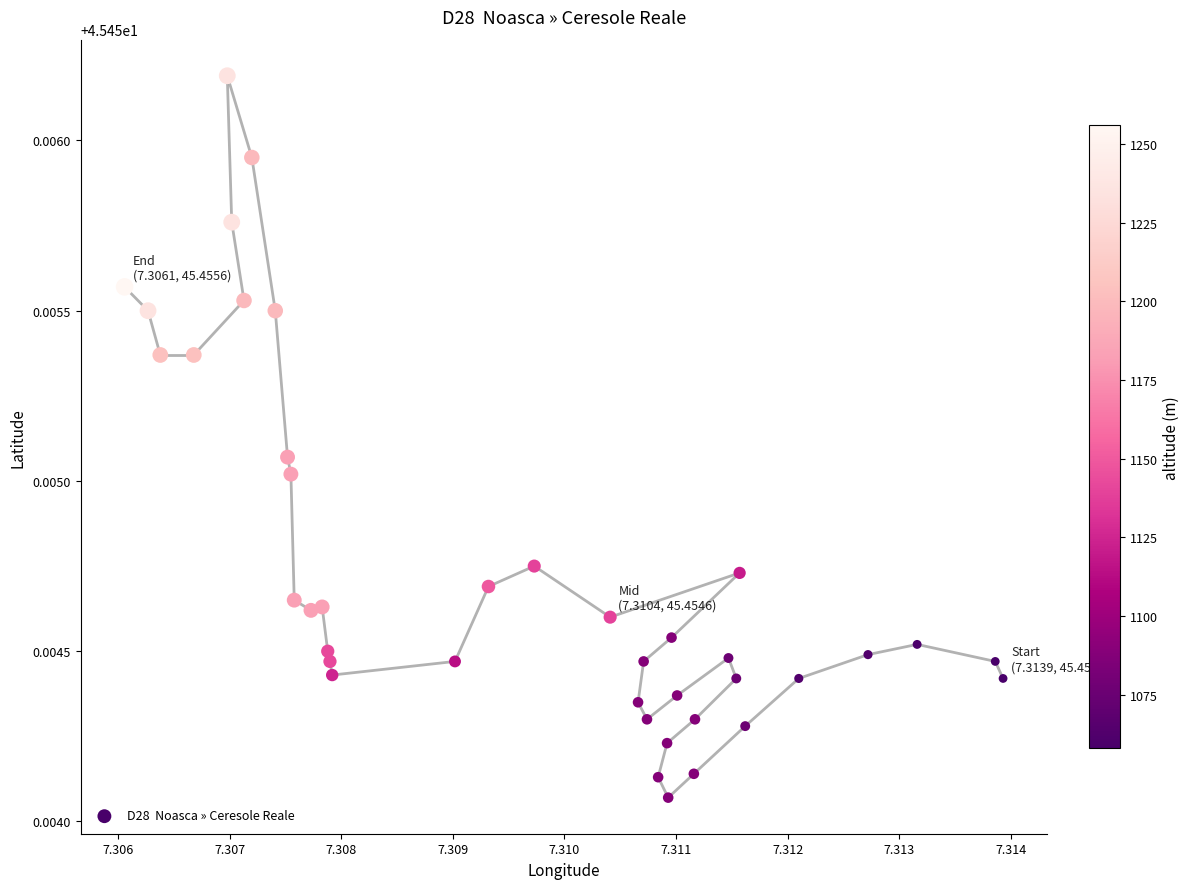

How many points are shown in the scatter plot?

40